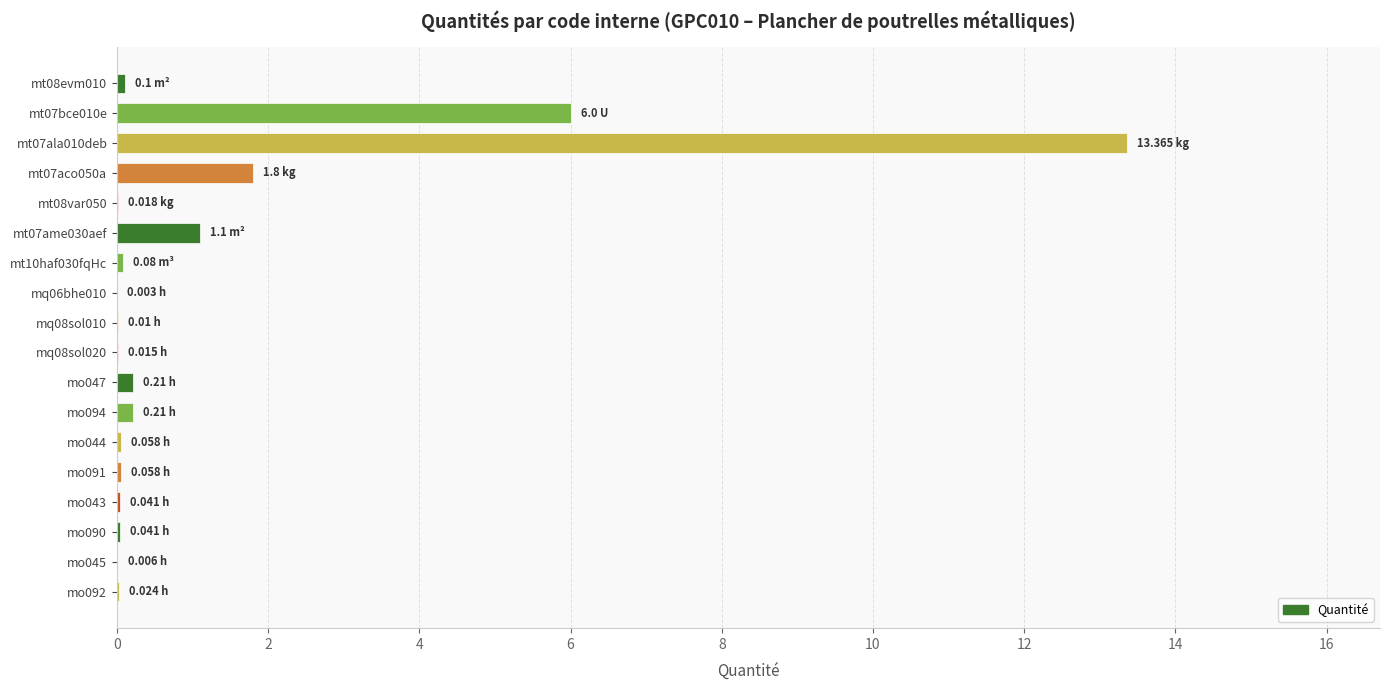

How many distinct data groups are displayed?

1